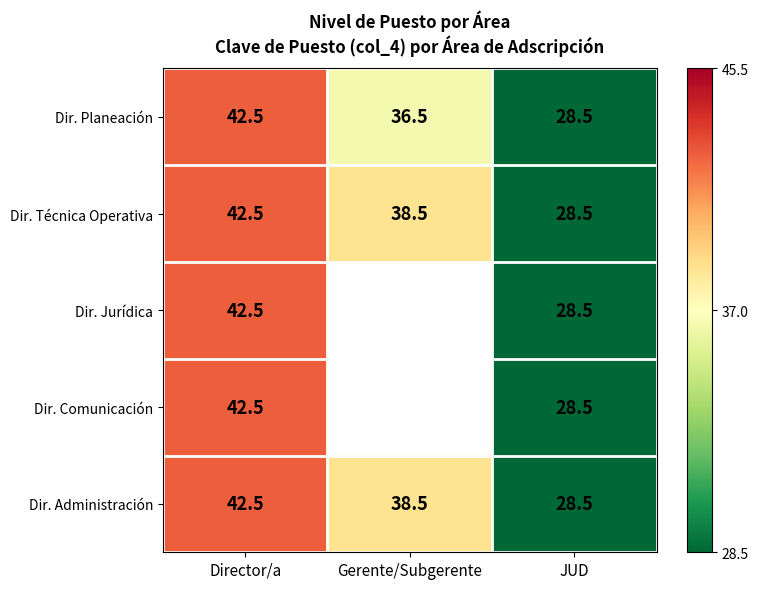

What is the lowest value of the Dir. Planeación series?

28.5